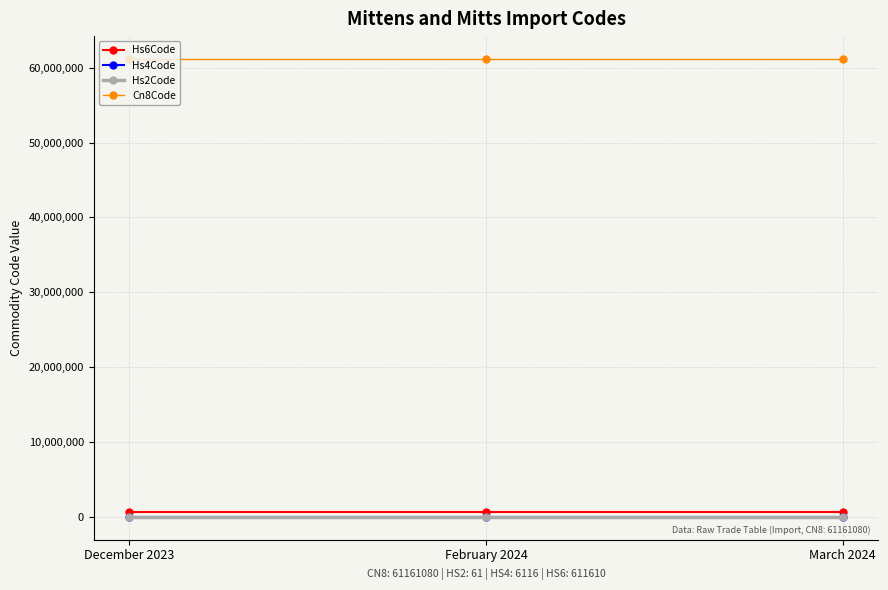

Reading left to right, extract all data points from this chart.

Hs6Code: 611610	611610	611610
Hs4Code: 6116	6116	6116
Hs2Code: 61	61	61
Cn8Code: 61161080	61161080	61161080